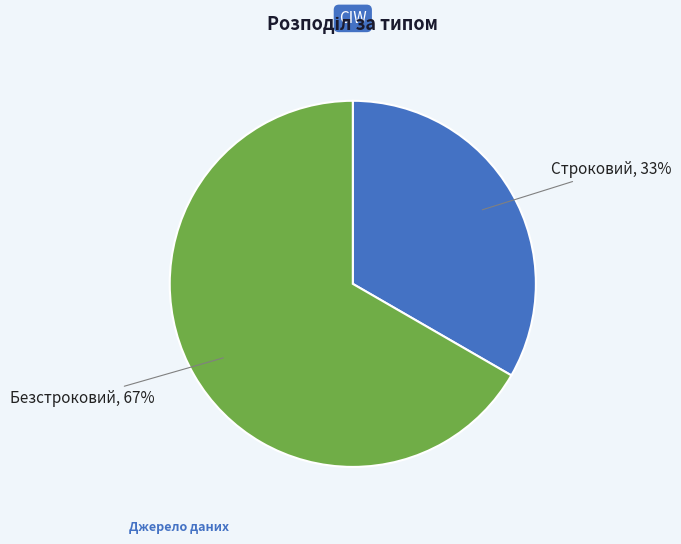

How many segments does this pie chart have?

2